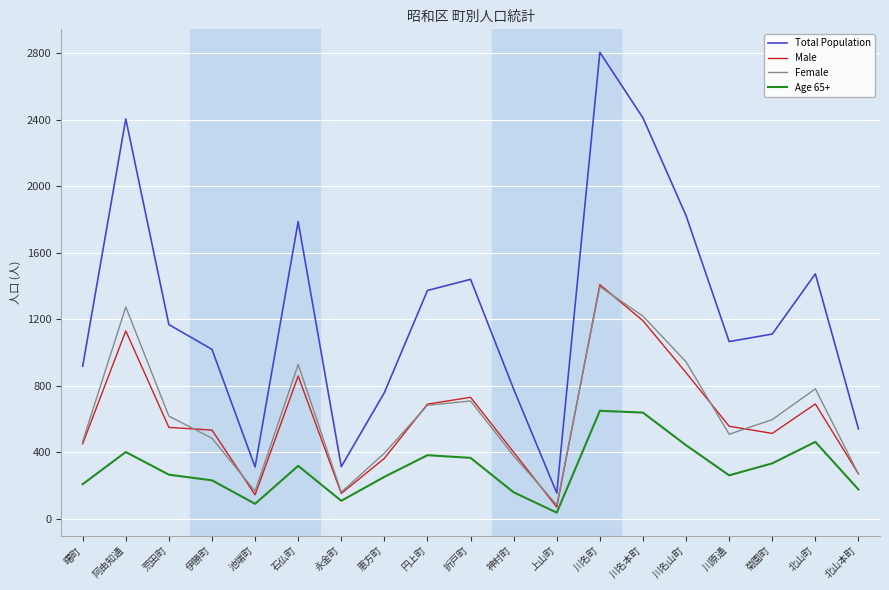

What is the minimum value for Female?

85